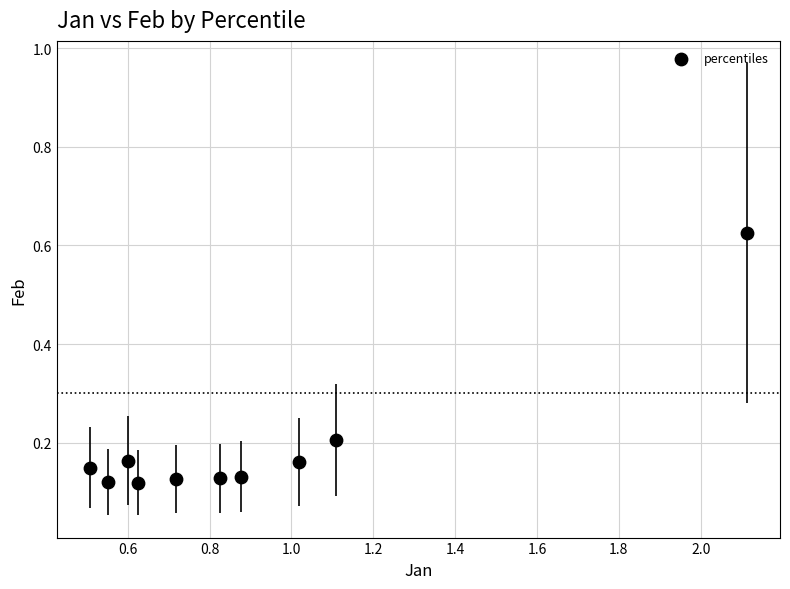

What is the average X value?

0.9